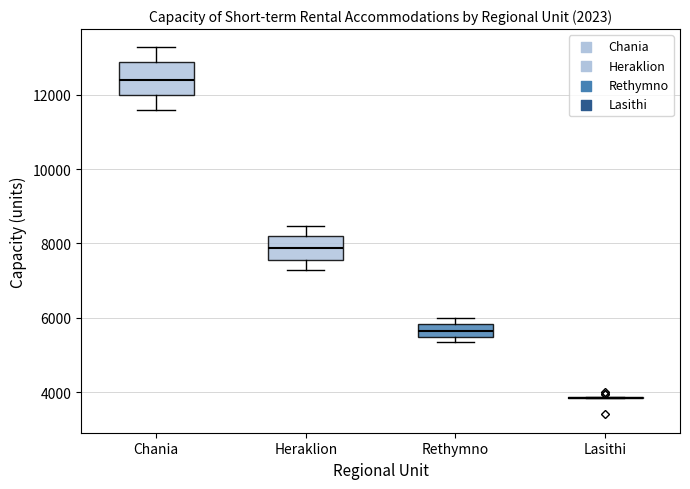

Reading left to right, read every box against the y-axis: the position of its median line, the range the box covers, and the ends of its whiskers. The values are not printed on the chart, so give them approximately, as read against the axis.

Chania: median 12400, box 12000 to 12800, whiskers 11600 to 13200
Heraklion: median 7800, box 7600 to 8200, whiskers 7200 to 8400
Rethymno: median 5600, box 5400 to 5800, whiskers 5400 (just below the box's lower edge) to 6000
Lasithi: box collapsed to a line at 3800, whiskers 3800 to 3800